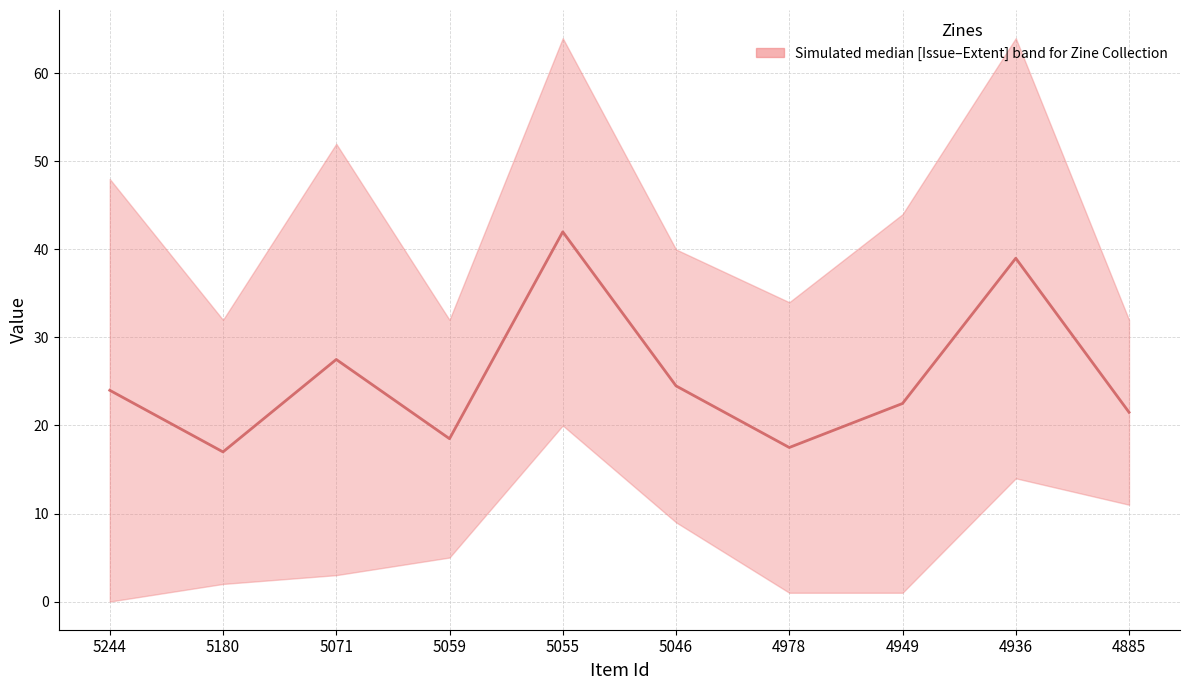

Which label corresponds to the largest value in the chart?

5055